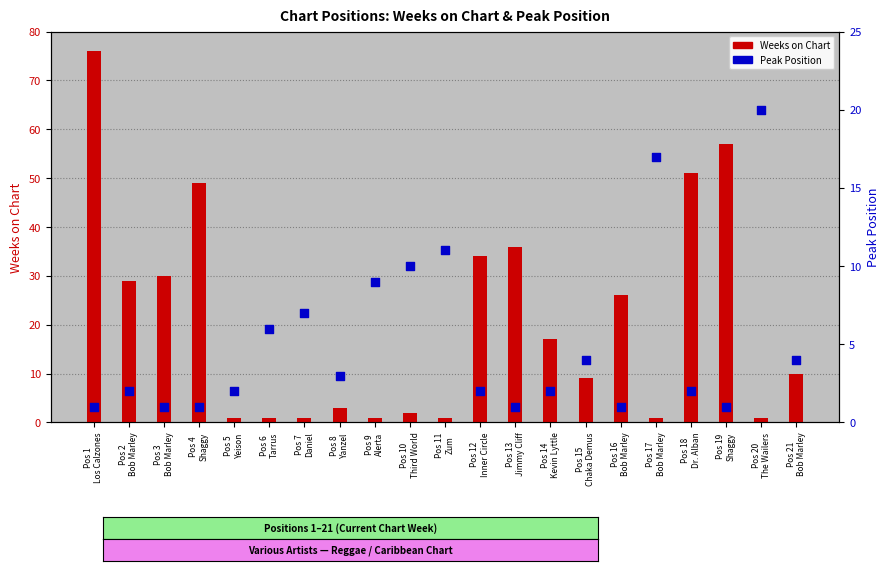

At how many categories does at least one series exceed 72?

1